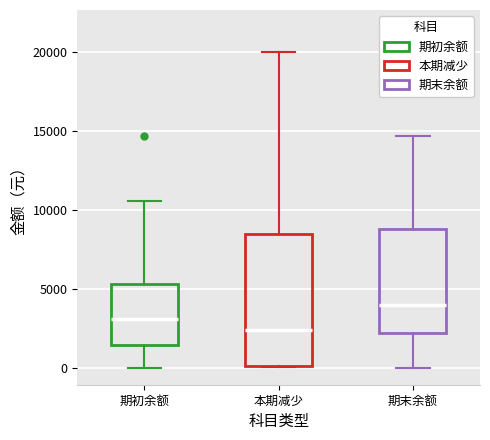

Reading left to right, read every box against the y-axis: the position of its median line, the range the box covers, and the ends of its whiskers. The values are not printed on the chart, so give them approximately, as read against the axis.

期初余额: median 3000, box 1500 to 5500, whiskers 0 to 10500
本期减少: median 2500, box 0 to 8500, whiskers 0 to 20000
期末余额: median 4000, box 2000 to 9000, whiskers 0 to 14500